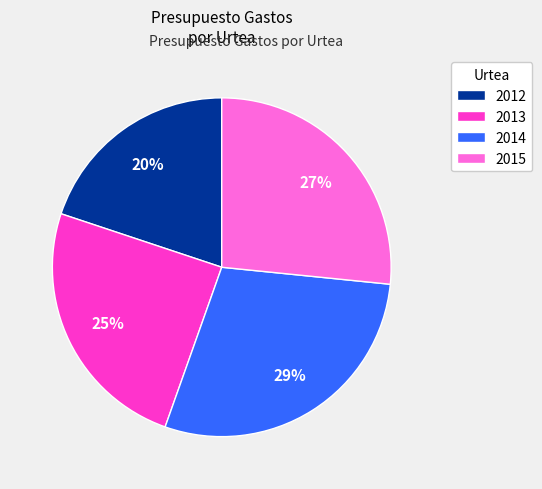

Do 2012 and 2015 together represent more than half of the pie?

No